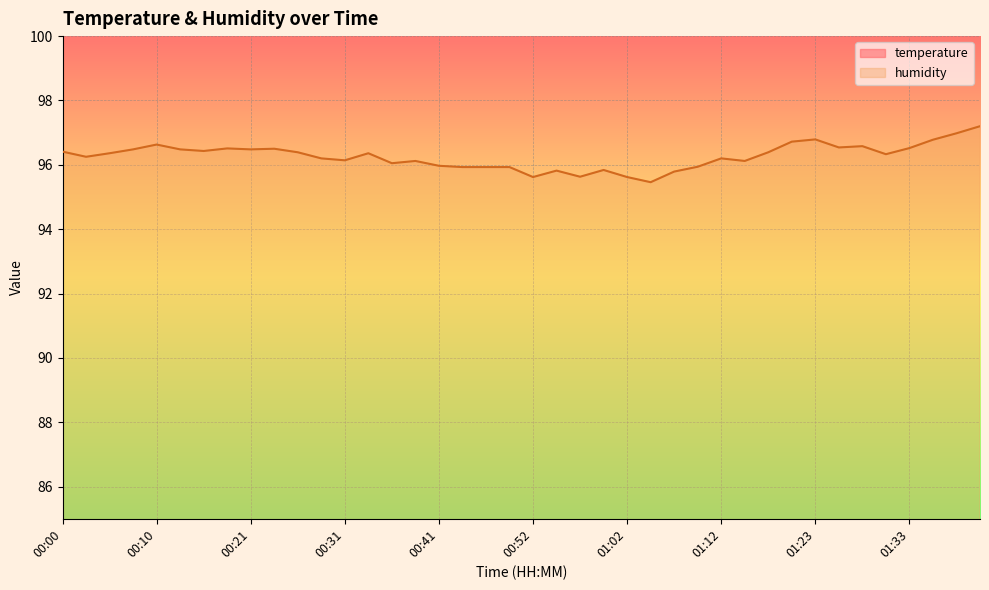

Is it true that temperature equals 25.3 at 01:26?

False